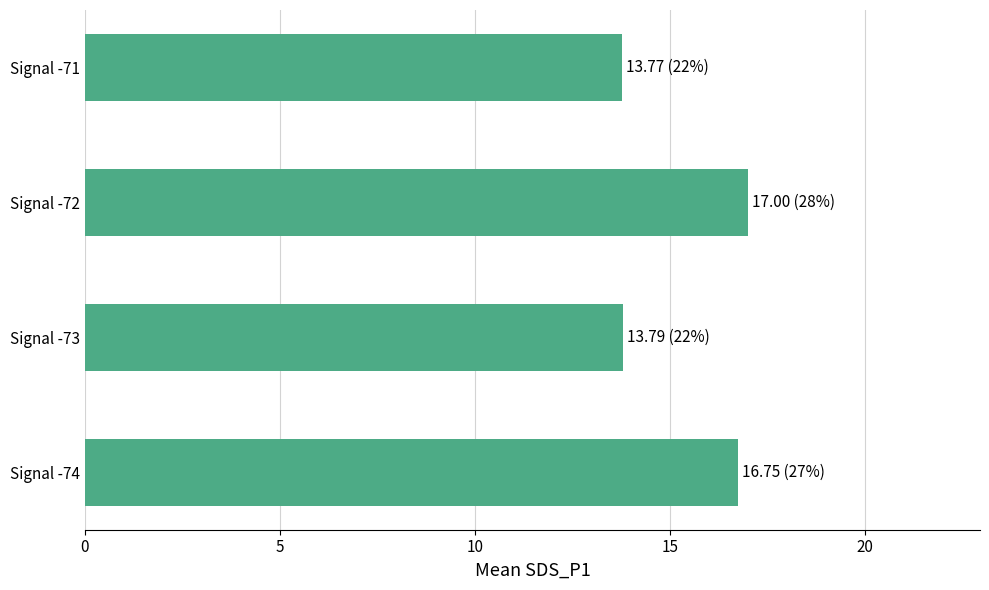

What is the smallest value displayed?

13.8